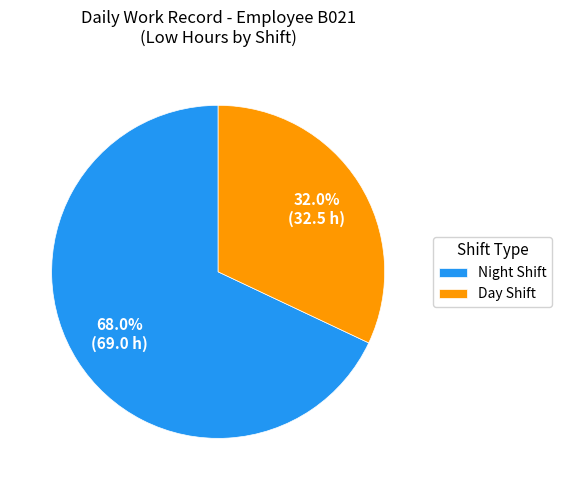

Which category accounts for the majority?

Night Shift